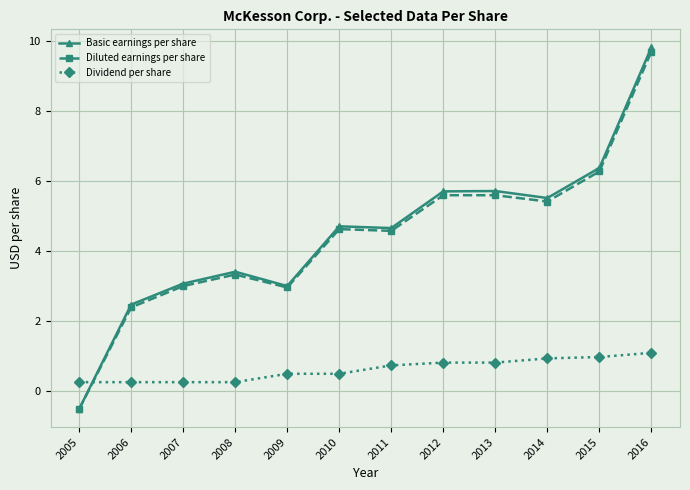

Which series ends up on top after the final intersection of Dividend per share and Diluted earnings per share?

Diluted earnings per share